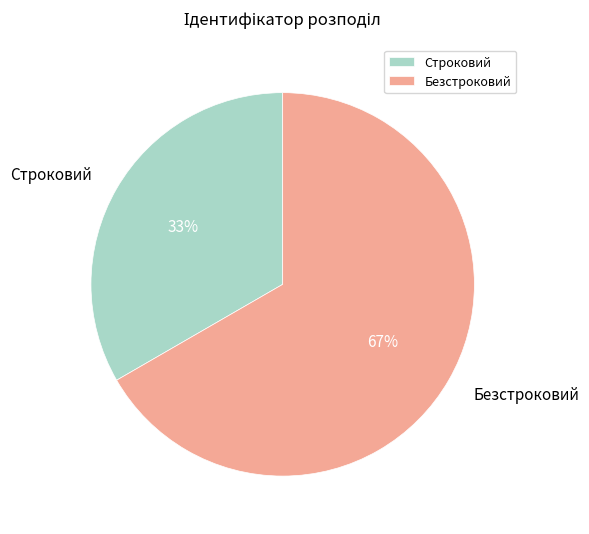

Is it true that Строковий is 43% of the pie?

False